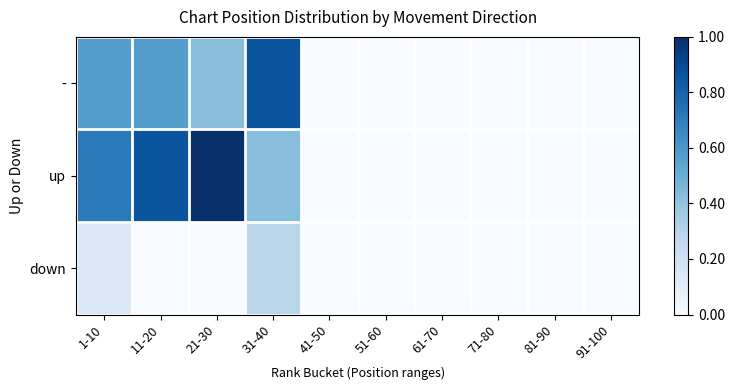

How many distinct data groups are displayed?

3